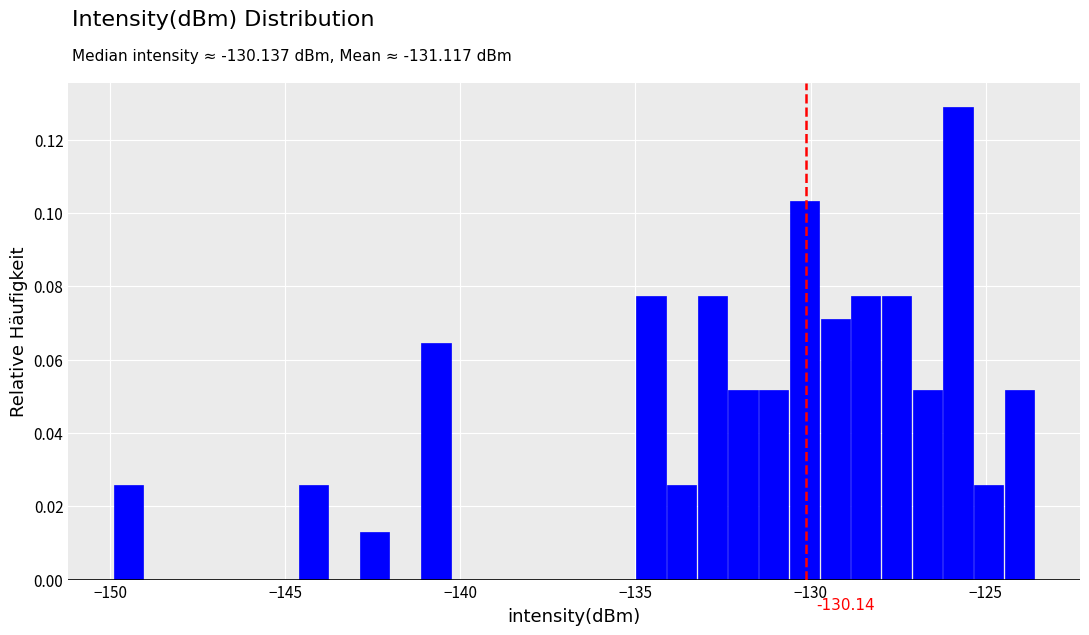

Read against the x-axis, roughly where is the centre of the tallest bar?

-126.0